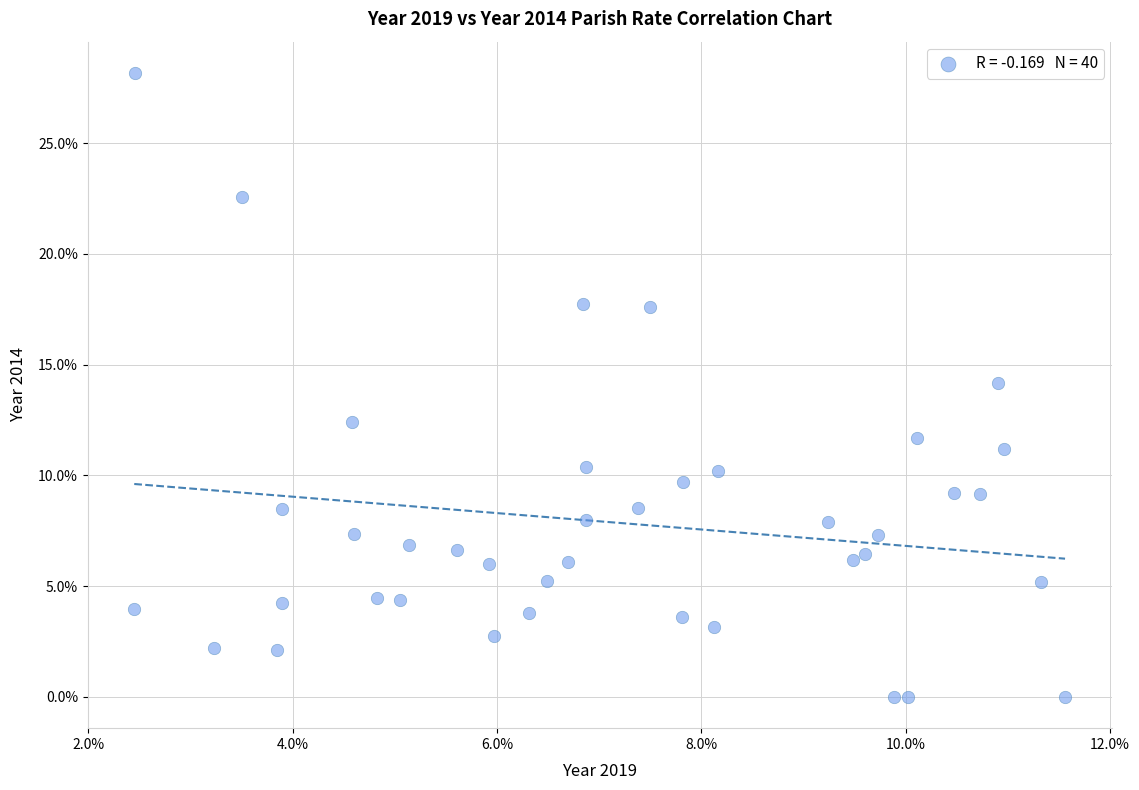

What is the range of Y values (max minus min)?

28.2